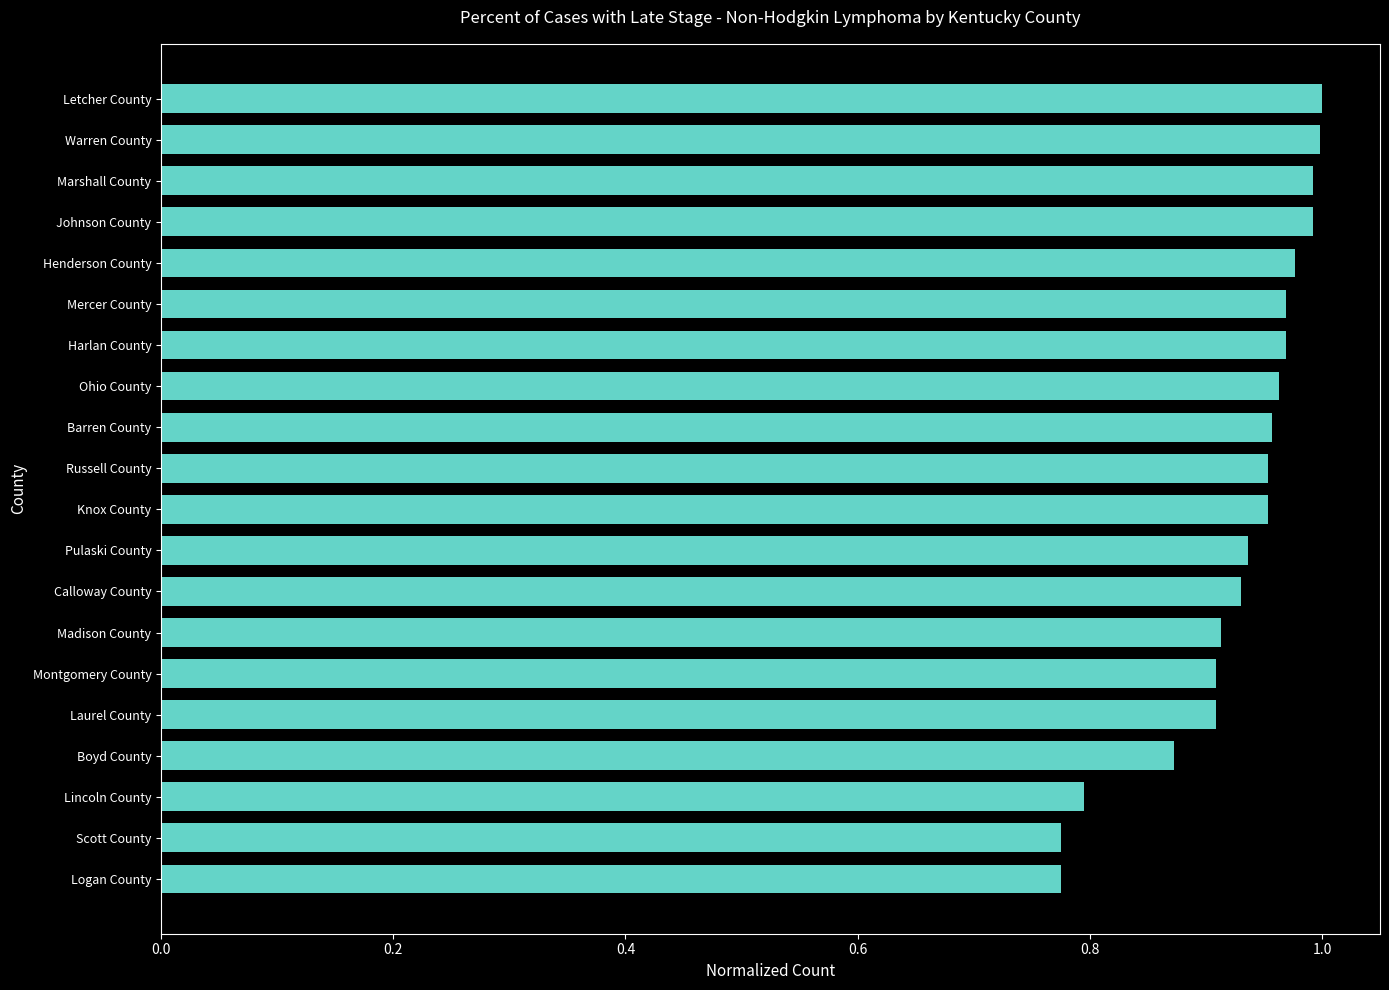

Between Warren County and Harlan County, which is larger?

Warren County